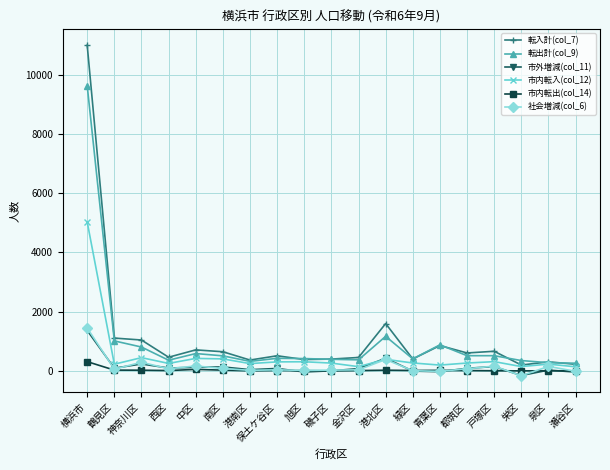

Which category has the highest value in the 転入計(col_7) series?

横浜市